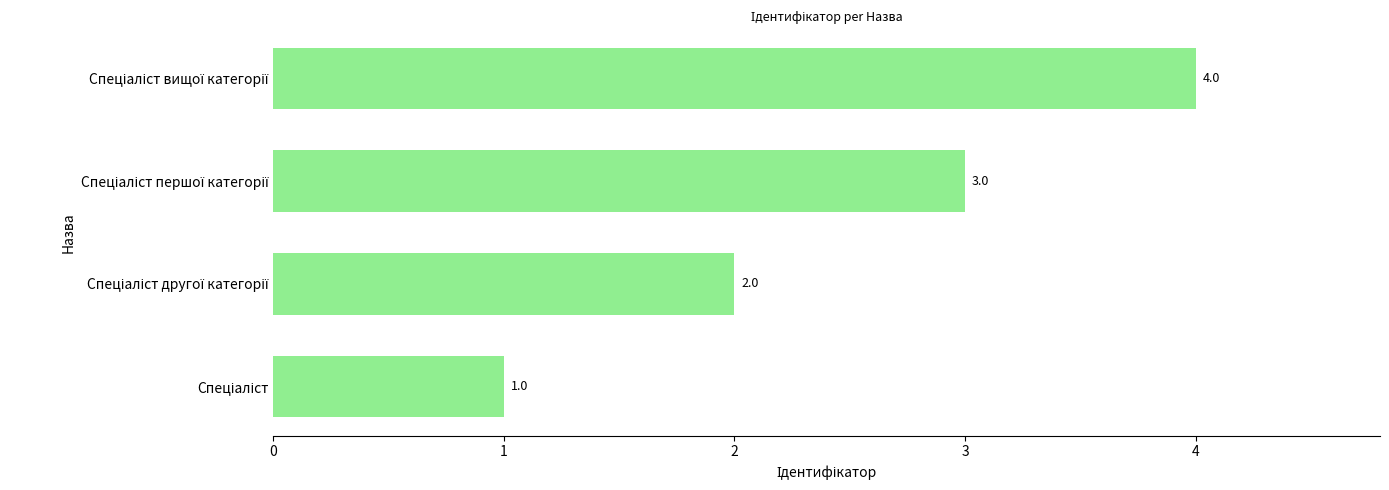

Are the bars horizontal?

Yes